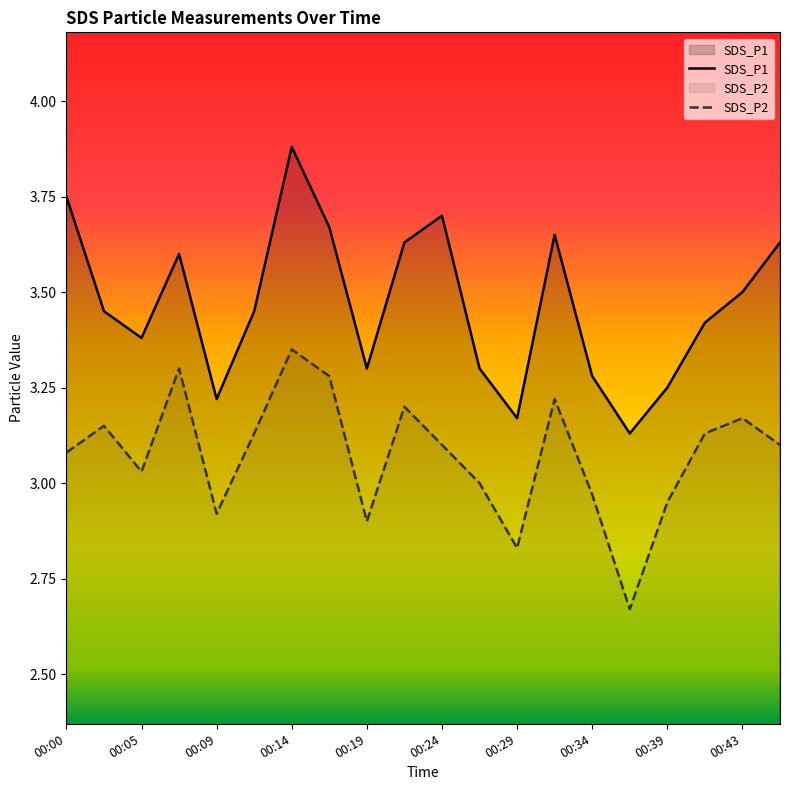

Reading left to right, list all the values displayed in this chart.

SDS_P1: 00:00=3.8	00:02=3.5	00:05=3.4	00:07=3.6	00:09=3.2	00:12=3.5	00:14=3.9	00:17=3.7	00:19=3.3	00:22=3.6	00:24=3.7	00:26=3.3	00:29=3.2	00:31=3.6	00:34=3.3	00:36=3.1	00:39=3.2	00:41=3.4	00:43=3.5	00:46=3.6
SDS_P2: 00:00=3.1	00:02=3.1	00:05=3.0	00:07=3.3	00:09=2.9	00:12=3.1	00:14=3.4	00:17=3.3	00:19=2.9	00:22=3.2	00:24=3.1	00:26=3.0	00:29=2.8	00:31=3.2	00:34=3.0	00:36=2.7	00:39=3.0	00:41=3.1	00:43=3.2	00:46=3.1